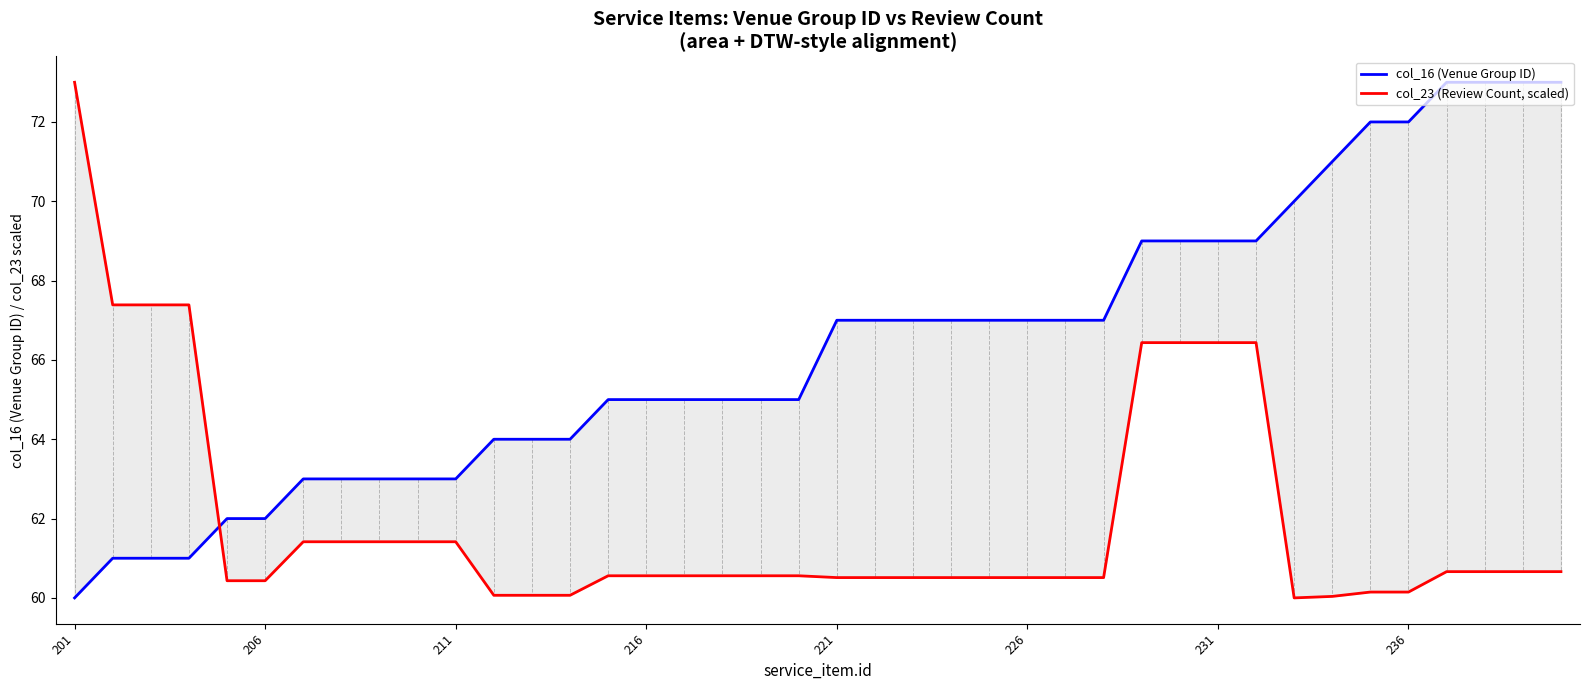

List the series in order of their overall mean, lowest first.

col_23 (Review Count, scaled), col_16 (Venue Group ID)